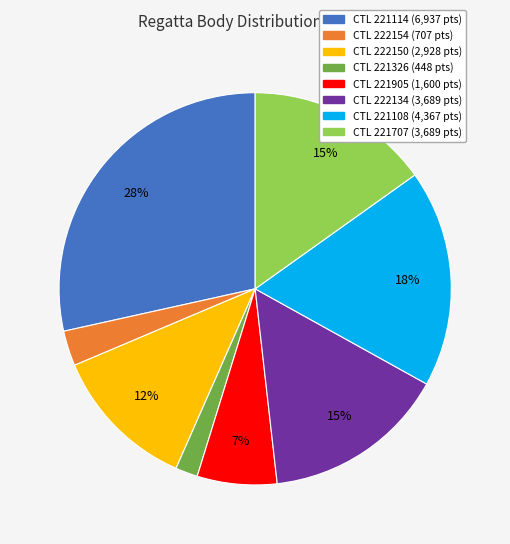

Does any single category account for the majority?

No